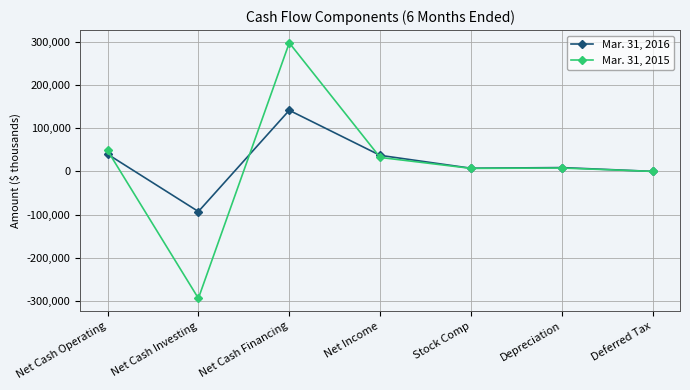

What is the greatest value displayed?

297346